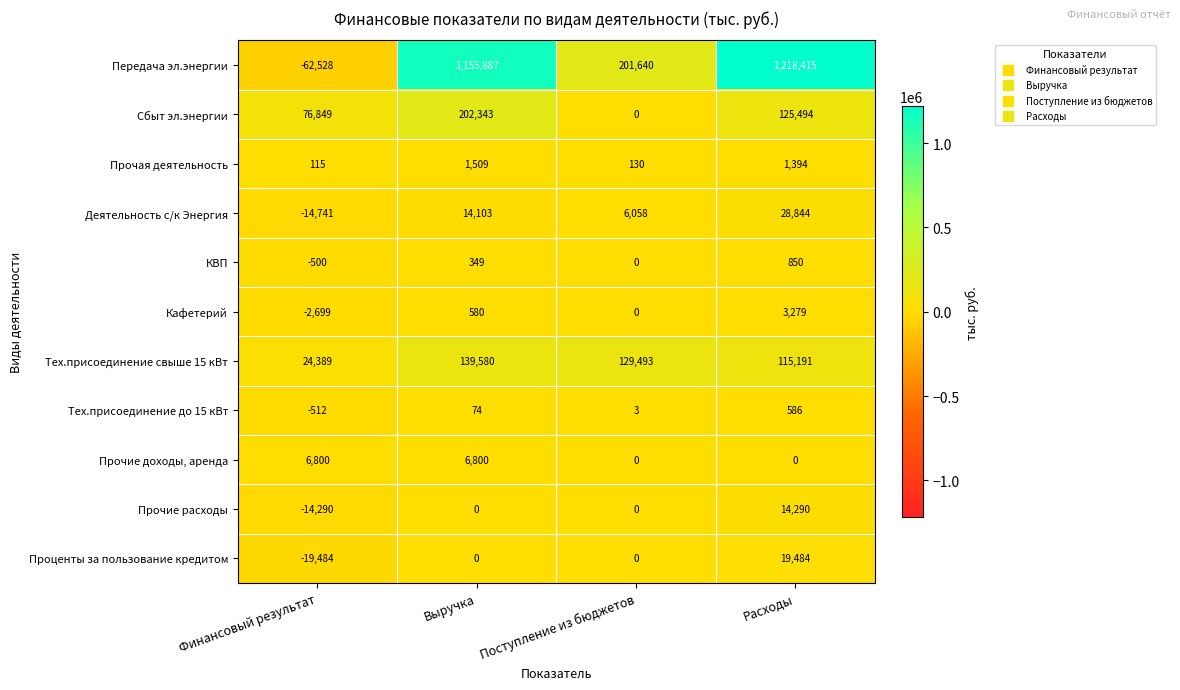

At how many categories does at least one series exceed 283026?

2